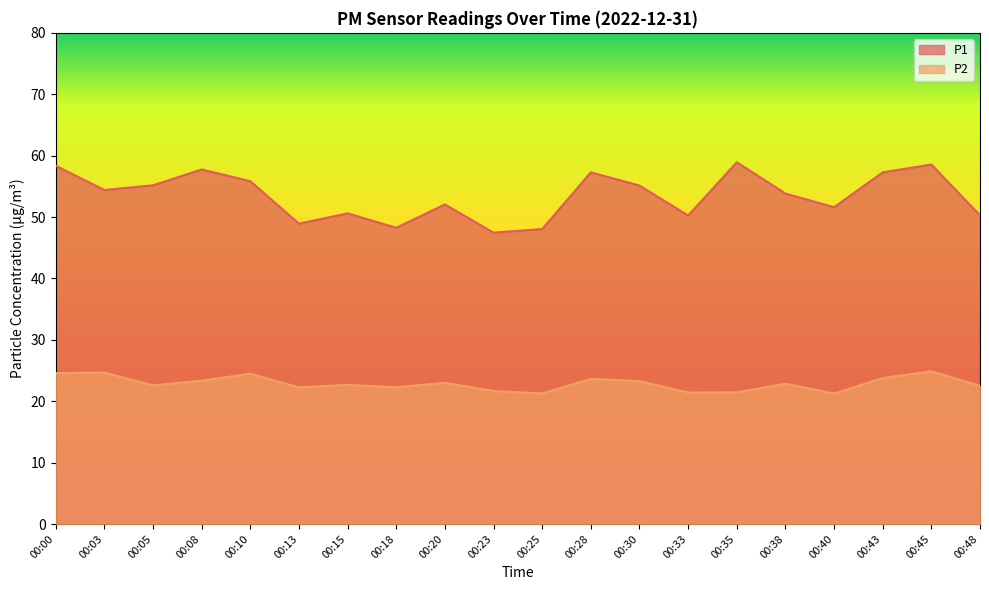

At which category does P1 reach its first local peak?

00:08